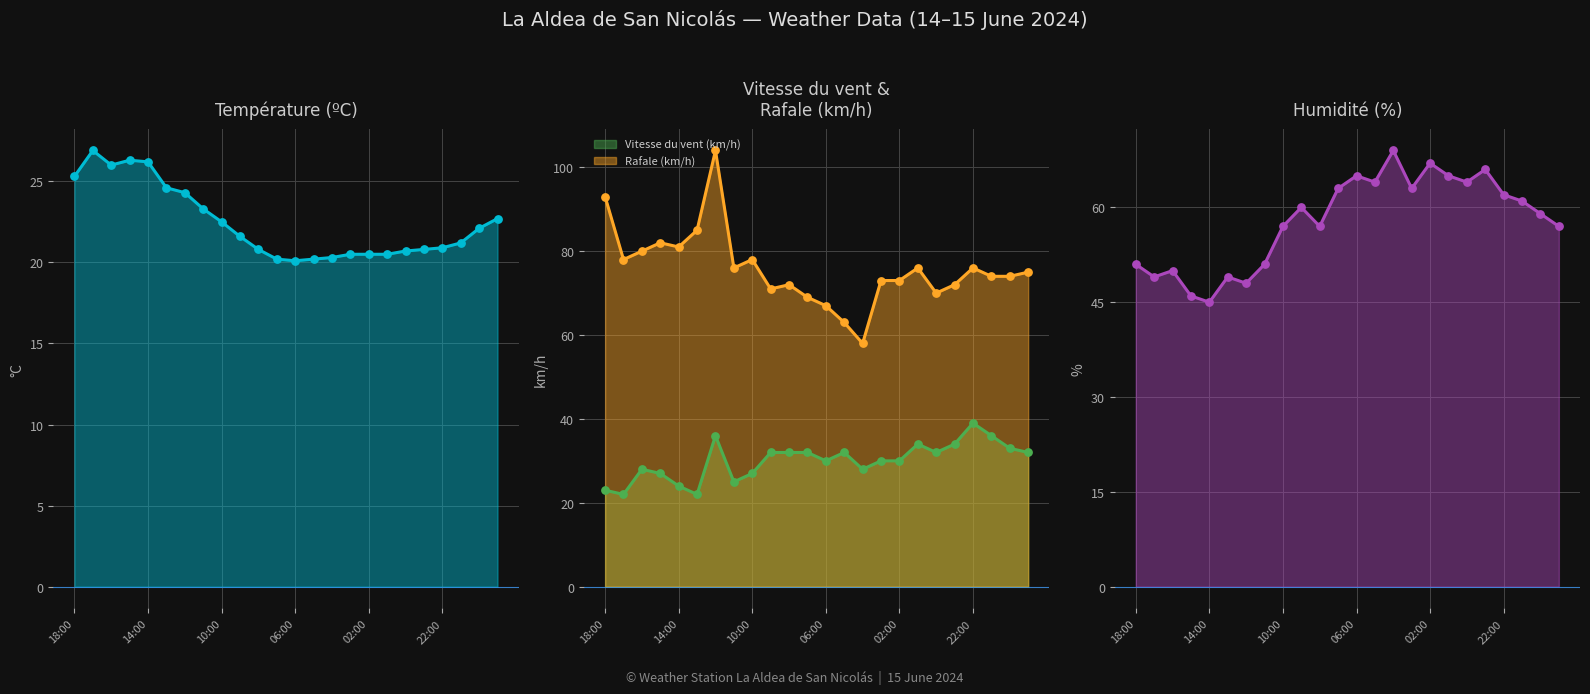

True or false: Rafale (km/h) has a value of 120 at 06:00.

False